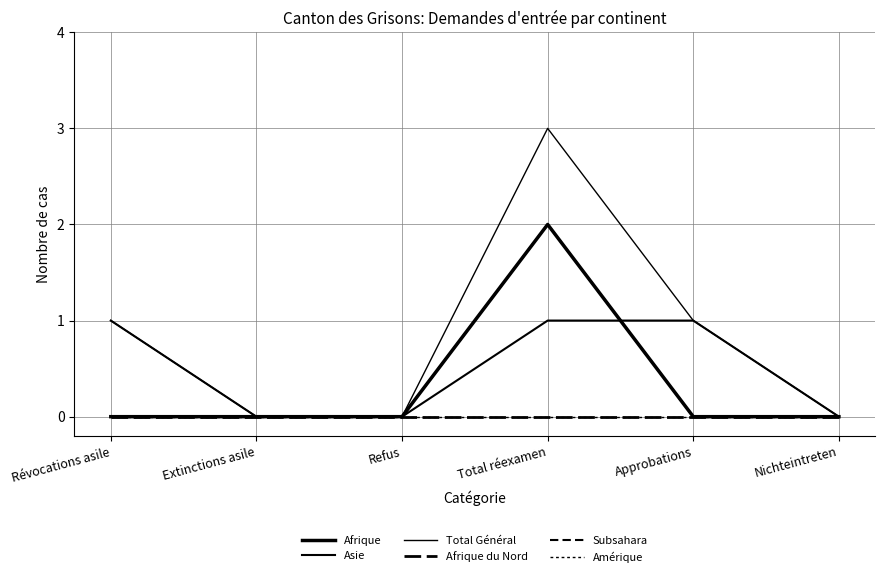

Which series changed the most between Révocations asile and Total réexamen?

Afrique